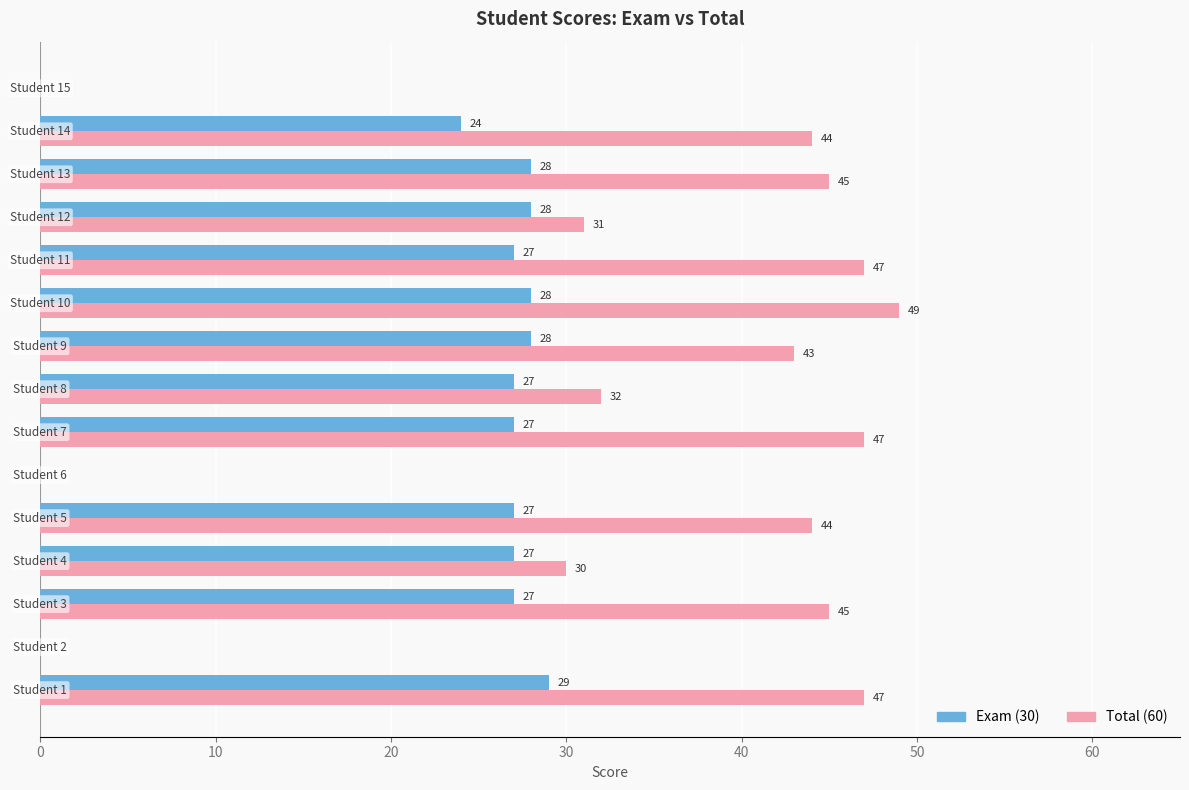

What is the sum of all Total (60) values?

504